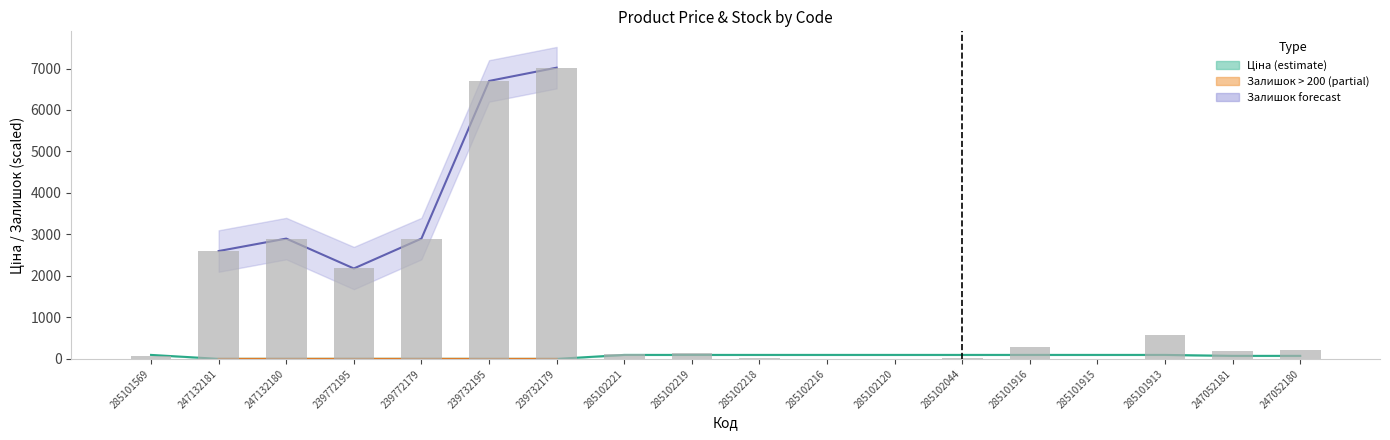

Reading right to left, what are all the values shown in this chart?

247052180=210	247052181=200	285101913=580	285101915=0	285101916=290	285102044=30	285102120=0	285102216=0	285102218=30	285102219=140	285102221=110	239732179=7020	239732195=6700	239772179=2900	239772195=2180	247132180=2900	247132181=2600	285101569=70